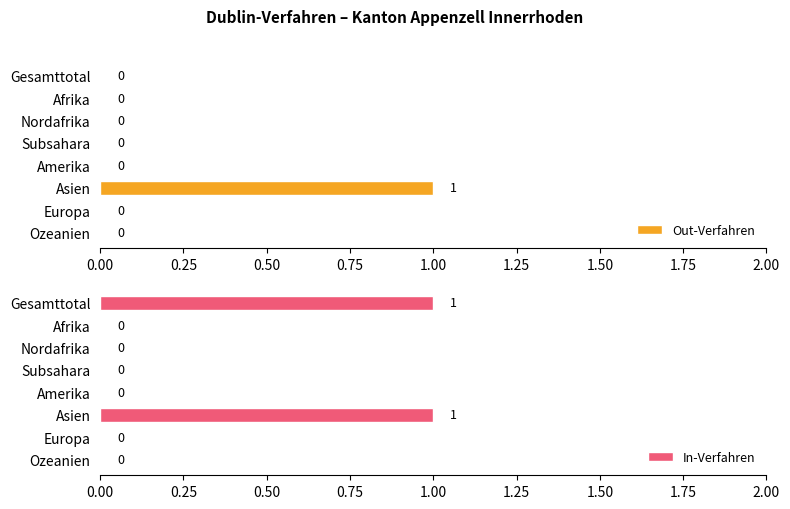

List the series in order of their peak value, lowest first.

Out-Verfahren, In-Verfahren